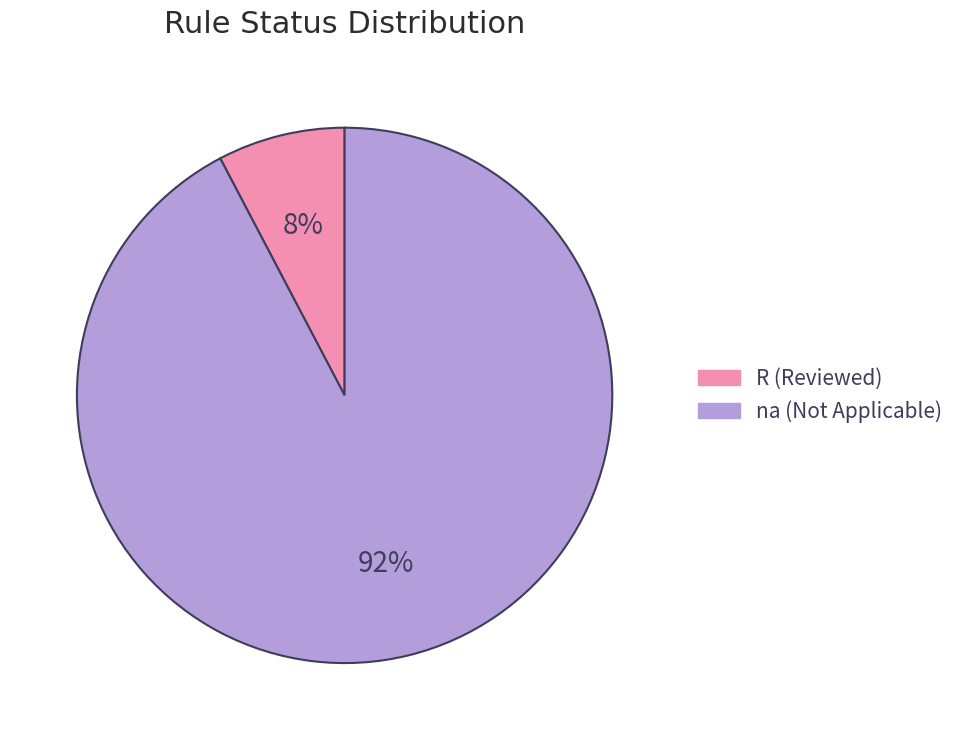

Is there any slice that represents more than half of the pie?

Yes